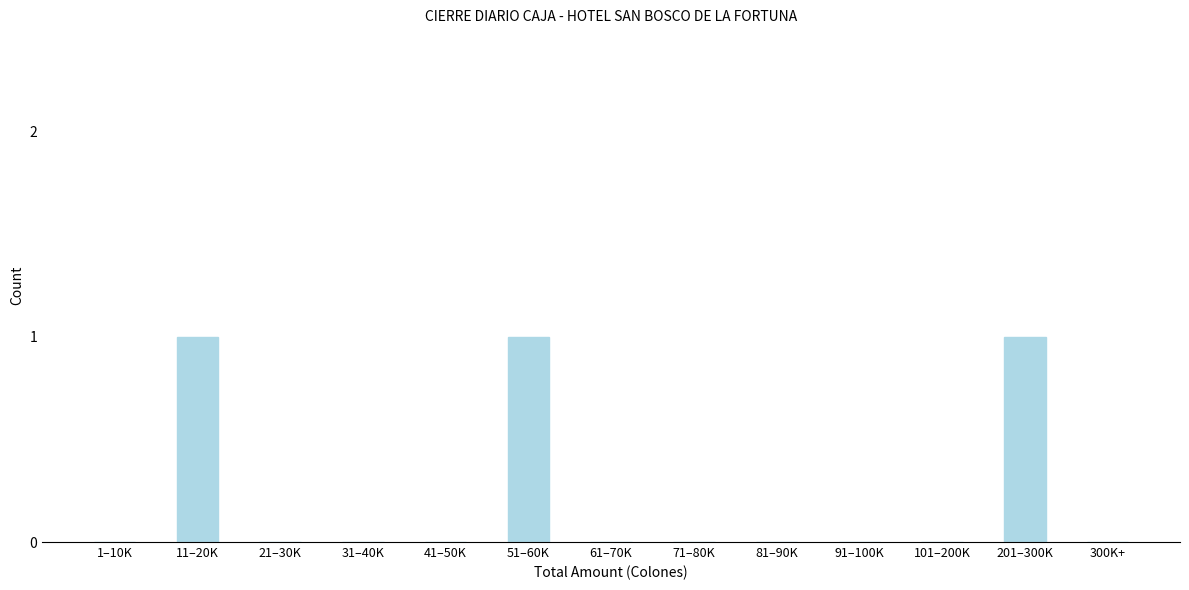

Reading left to right, transcribe all the data shown in this chart.

1–10K=0	11–20K=1	21–30K=0	31–40K=0	41–50K=0	51–60K=1	61–70K=0	71–80K=0	81–90K=0	91–100K=0	101–200K=0	201–300K=1	300K+=0